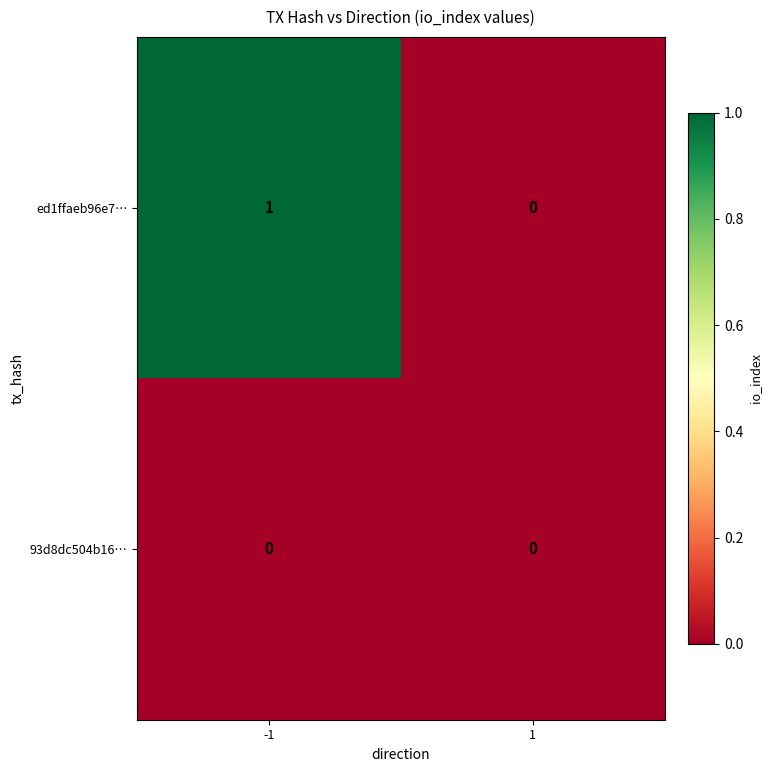

True or false: ed1ffaeb96e7… has a value of 1 at -1.

True